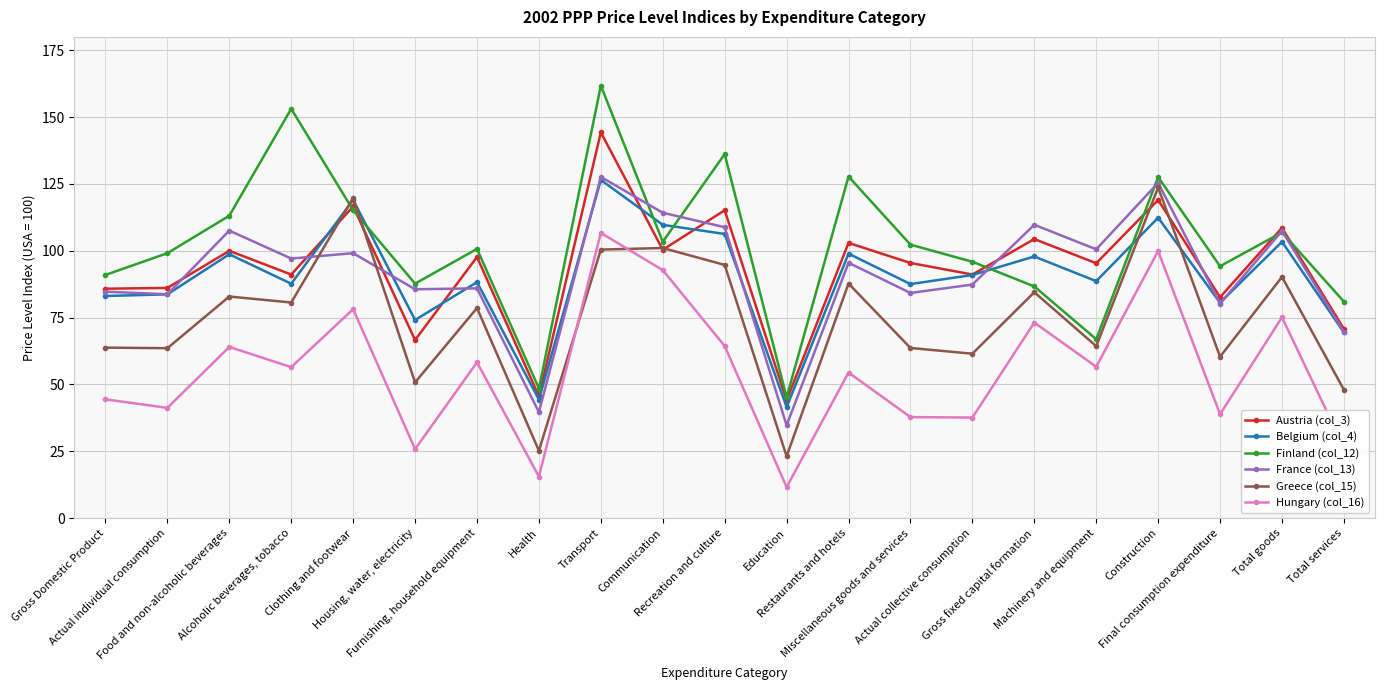

True or false: Hungary (col_16) and Greece (col_15) intersect in this chart.

True